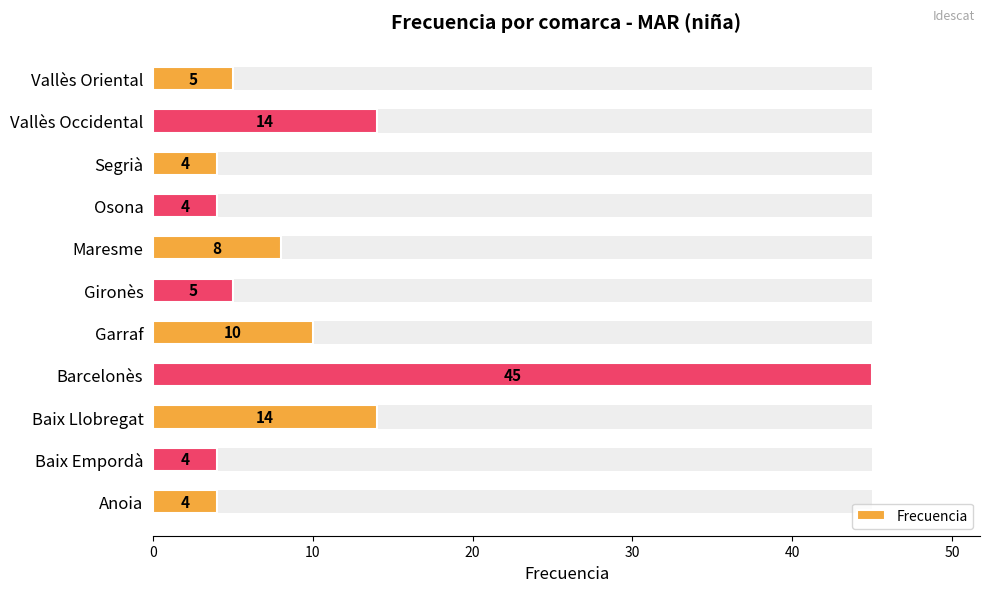

True or false: the data shows 14 at Vallès Occidental.

True